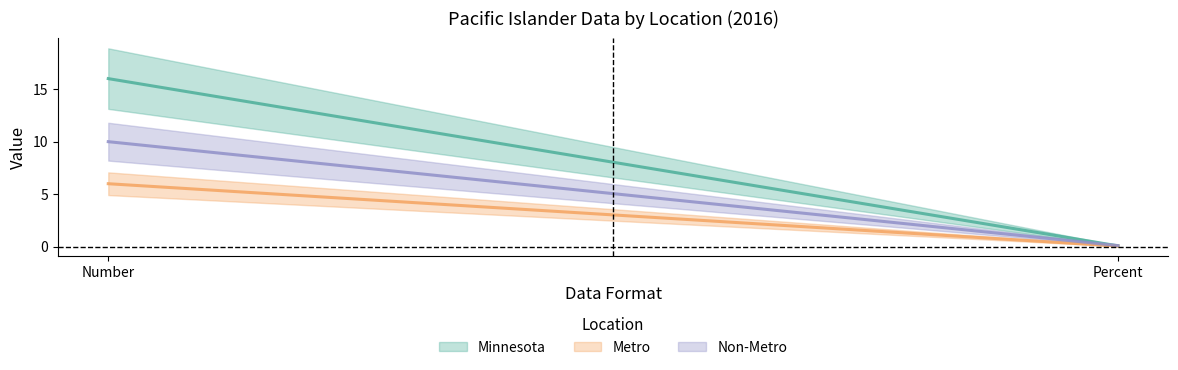

True or false: Minnesota has a value of 10.4 at Number.

False